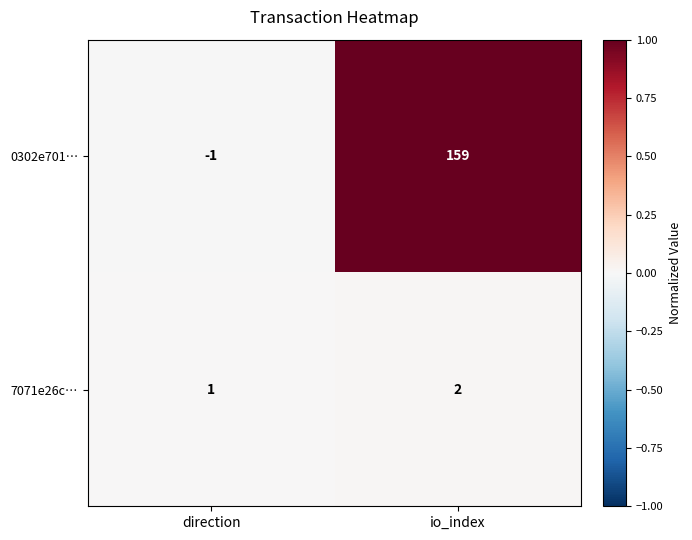

Is the value of 7071e26c… at io_index greater than the value of 0302e701… at direction?

Yes